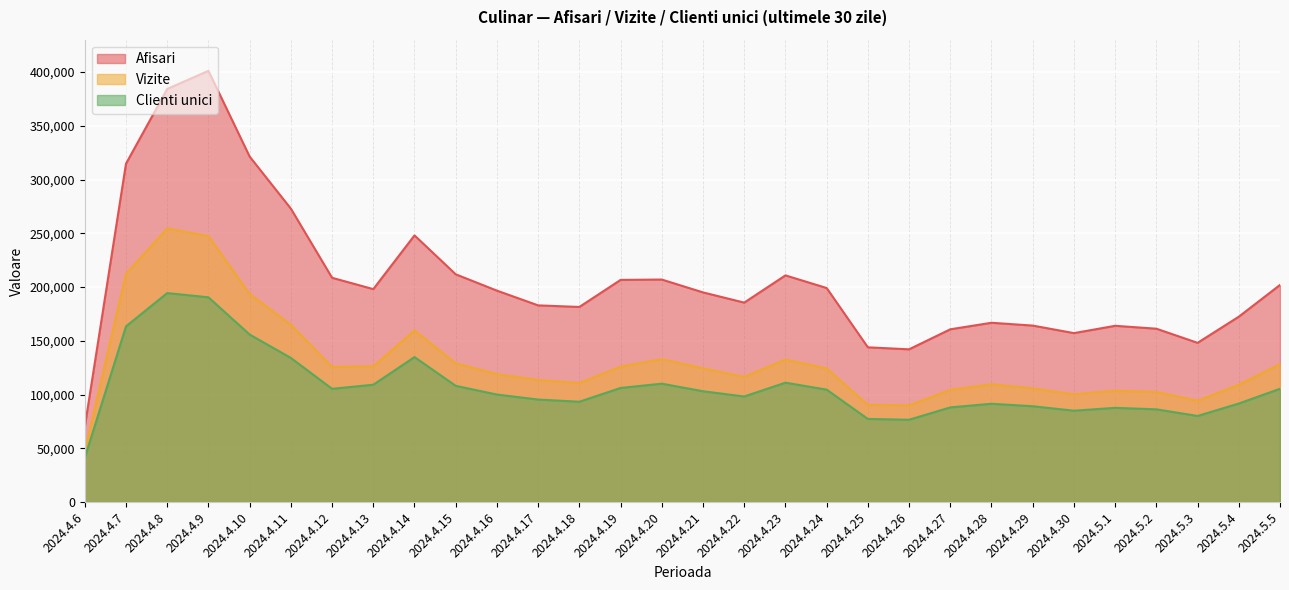

Does the chart display data point markers on the line(s)?

No